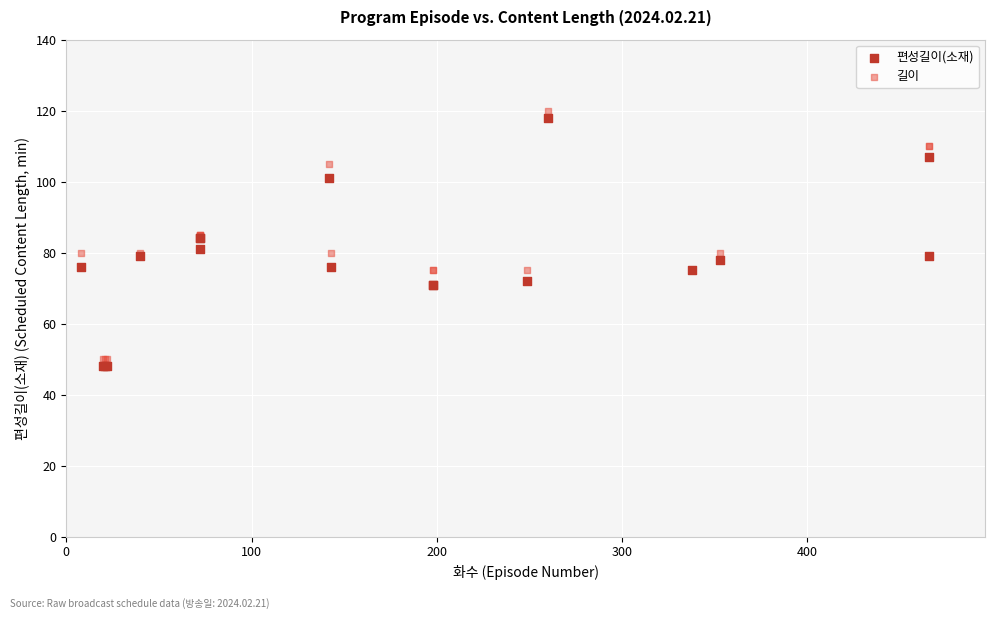

What is the X range (max minus min) for the scatter plot?

458